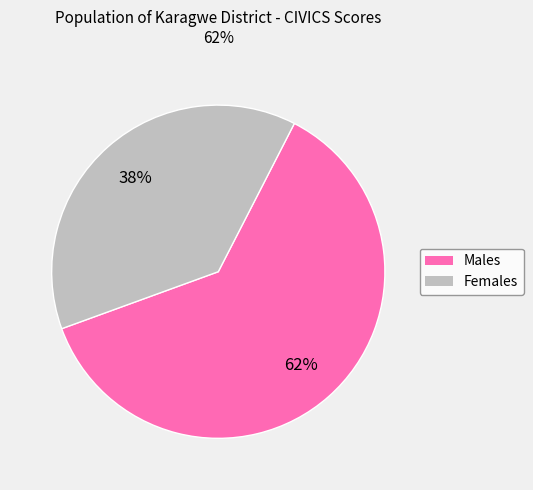

Is there any slice that represents more than half of the pie?

Yes